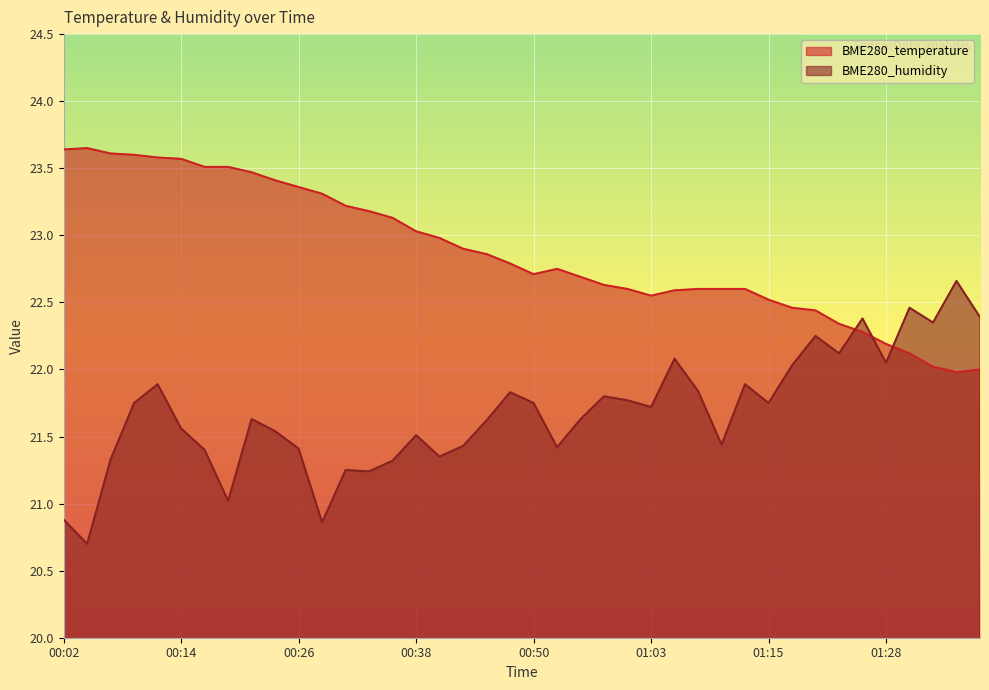

Does the chart display data point markers on the line(s)?

No